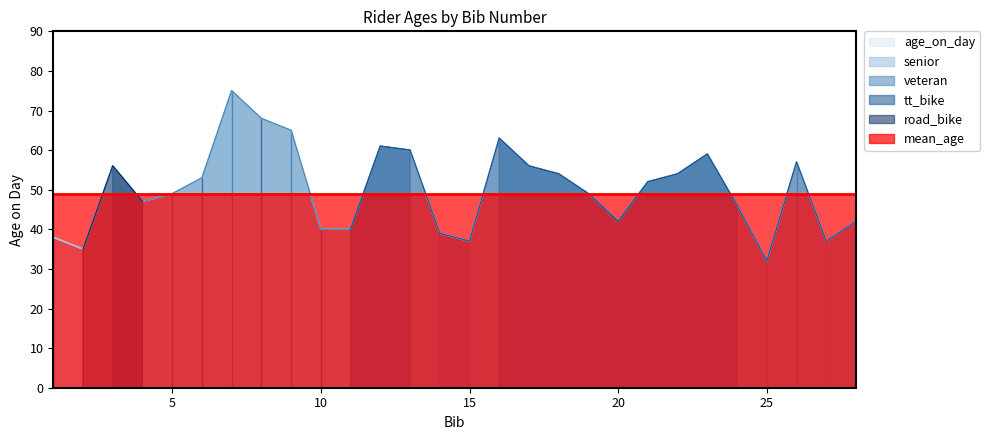

The value of road_bike at 19 is 48. True or false?

False